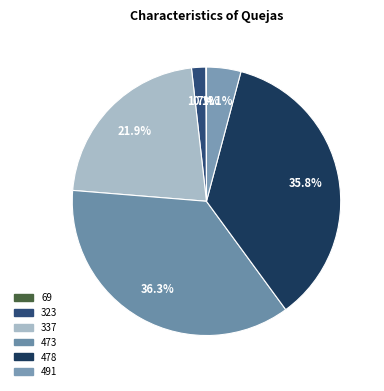

What percentage is NOT represented by 491?

95.9%